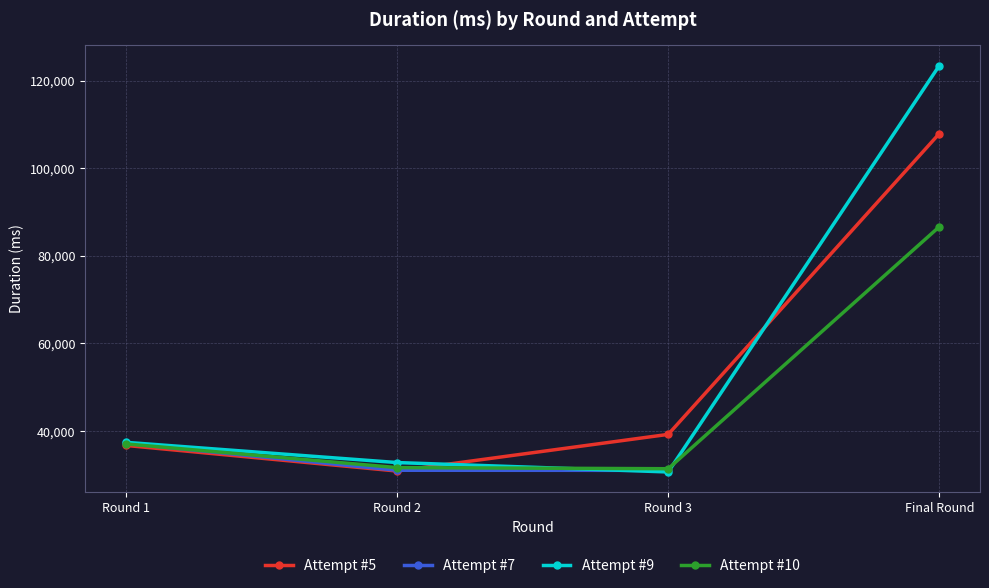

What is the sum of the Attempt #7 values at Round 2 and Round 3?

62015.0